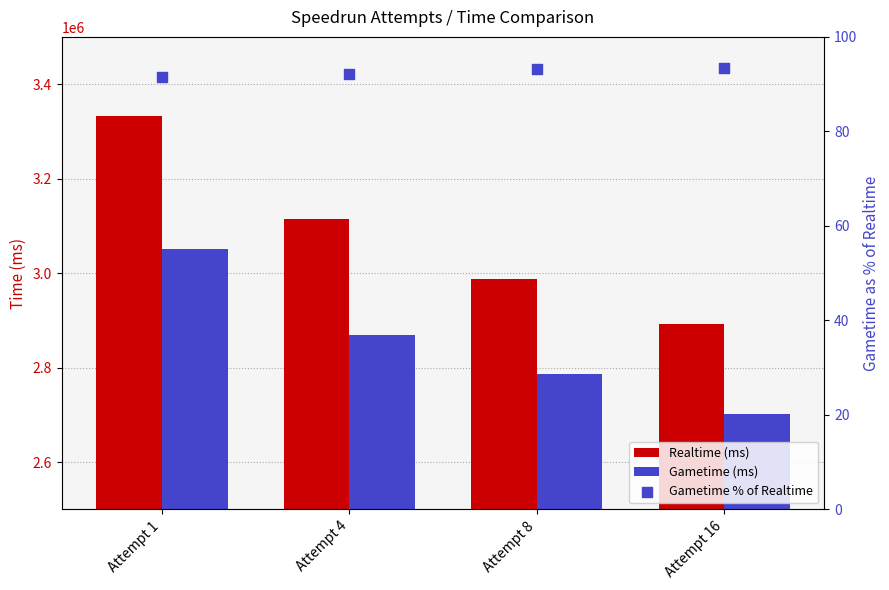

Which series has the widest spread of Y values?

Realtime (ms)